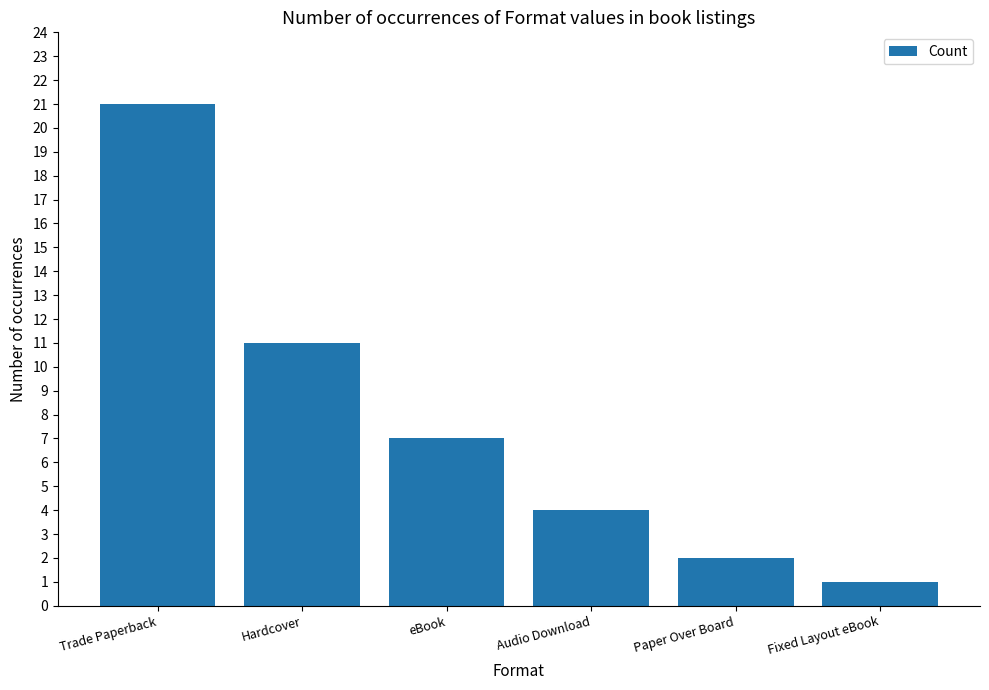

The value at eBook is 4. True or false?

False